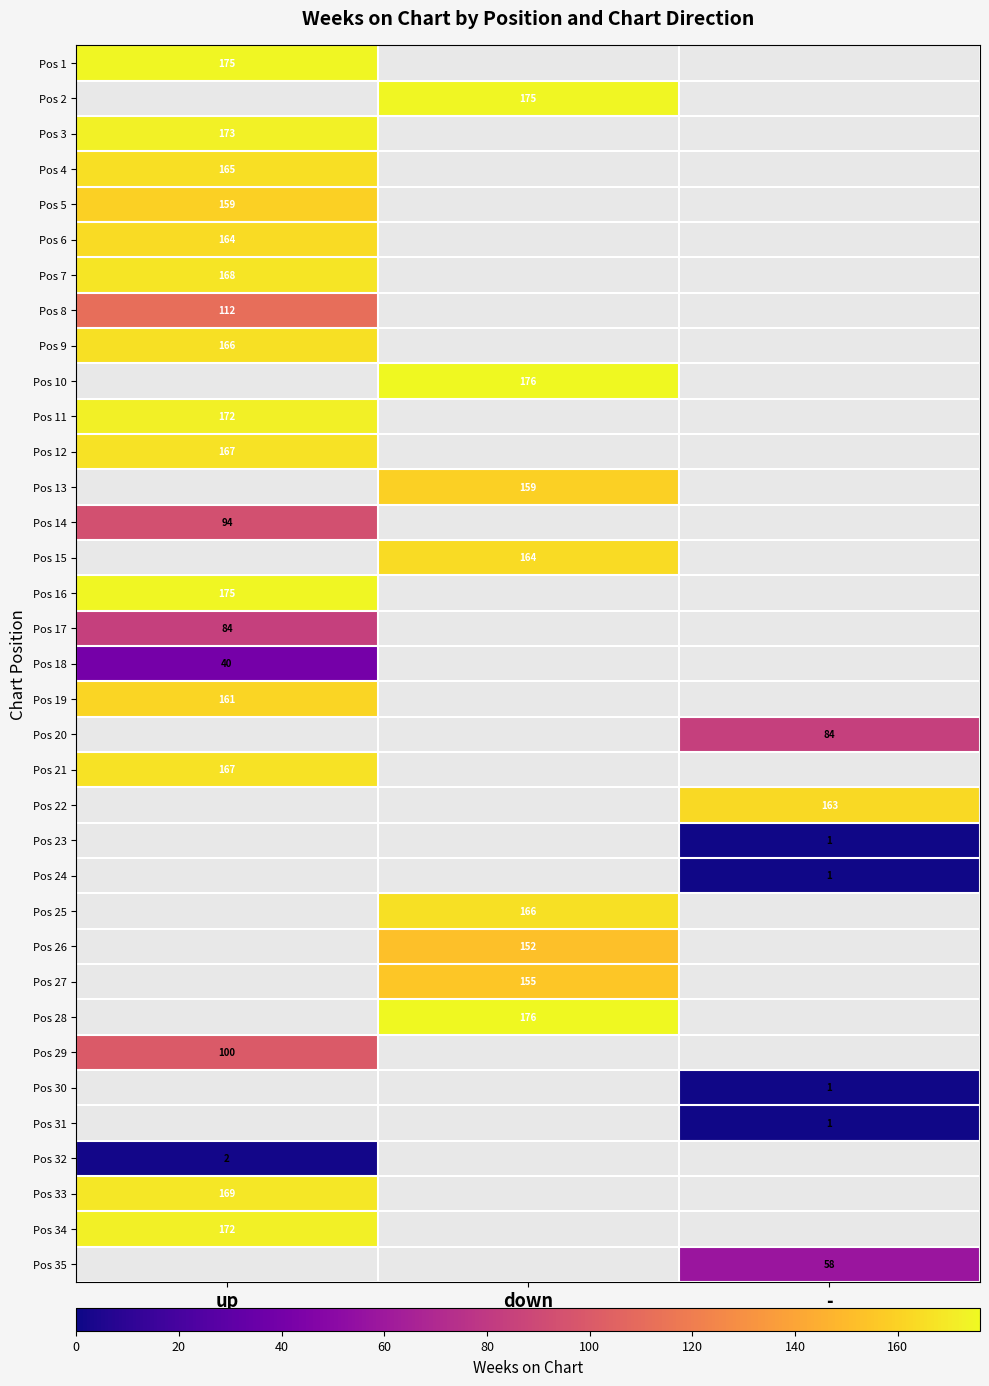

Is it true that Pos 19 equals 161 at up?

True